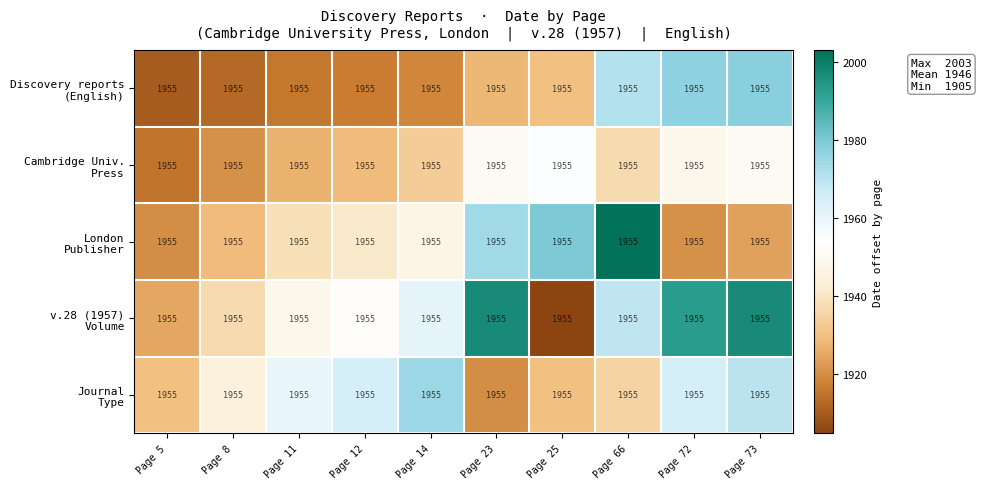

At which category is the sum across all series the highest?

Page 73